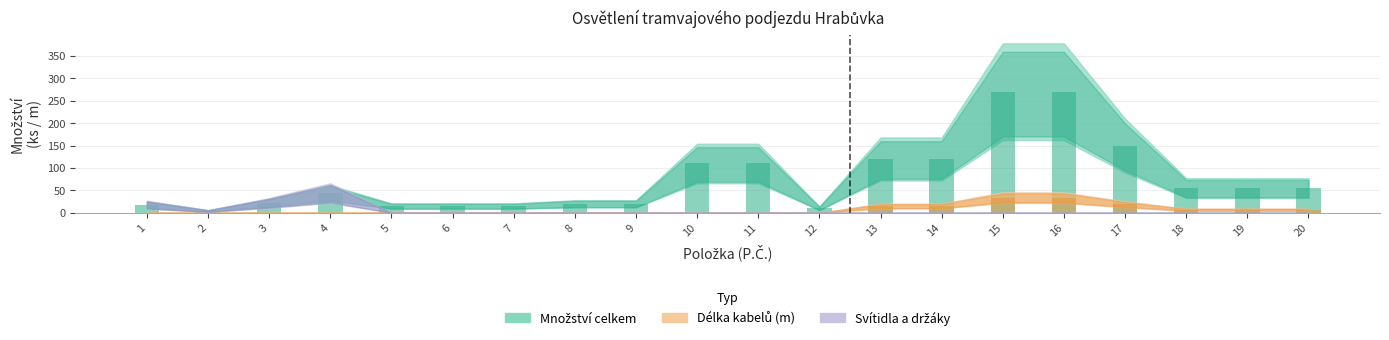

What is the sum of all Množství celkem values?

1498